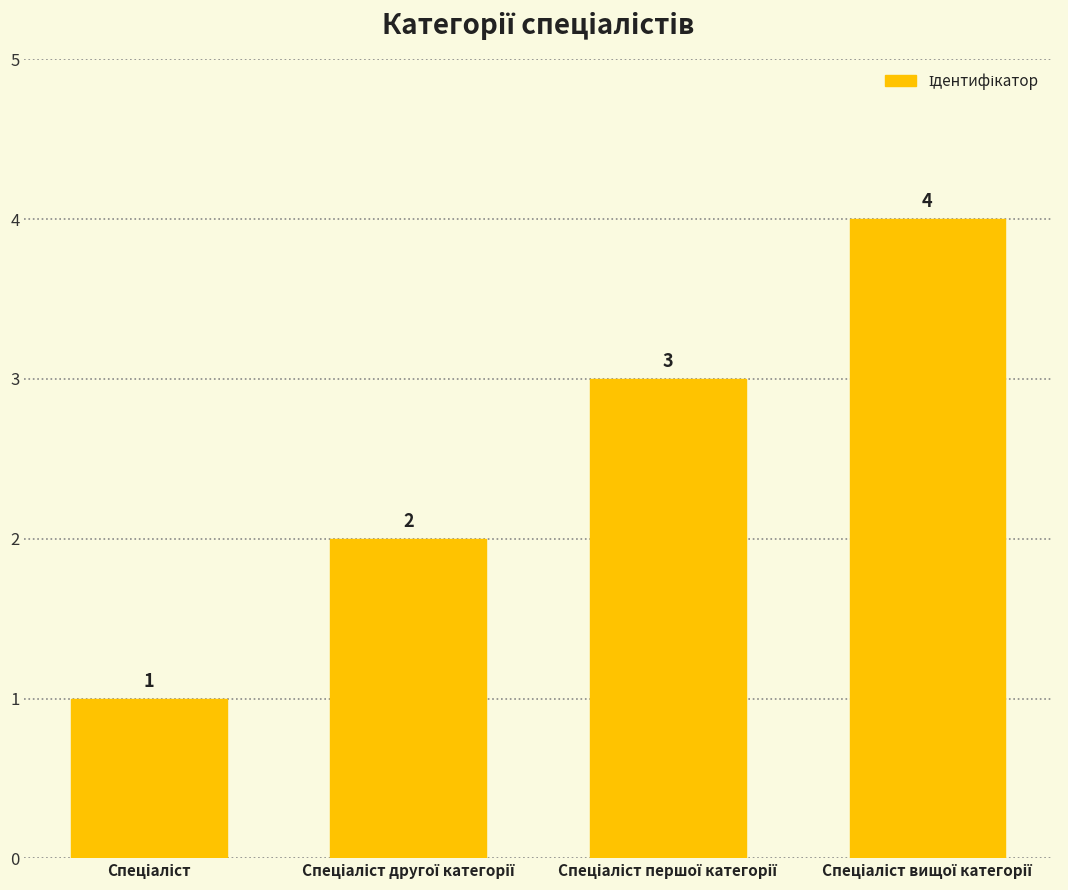

How many values are between 2 and 4?

3